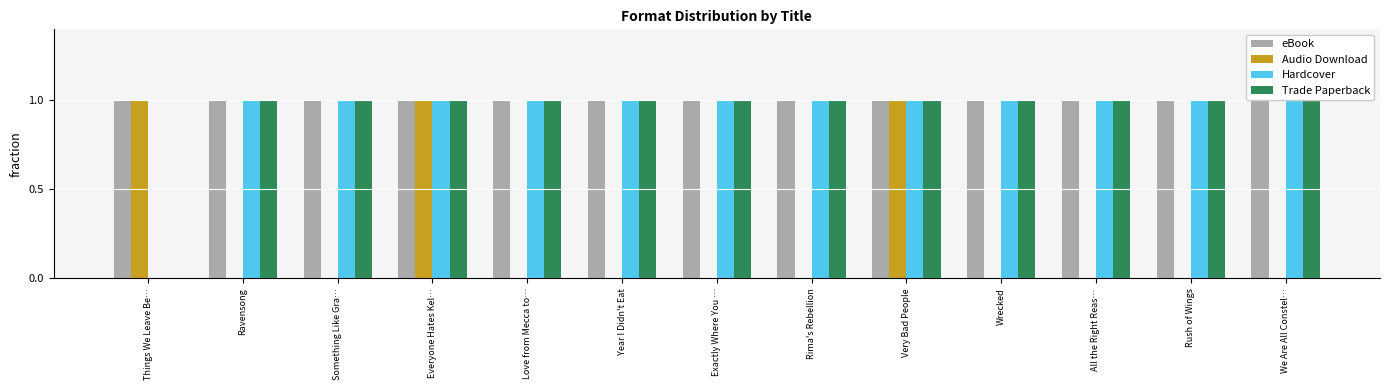

Which series has the largest total across all categories?

eBook